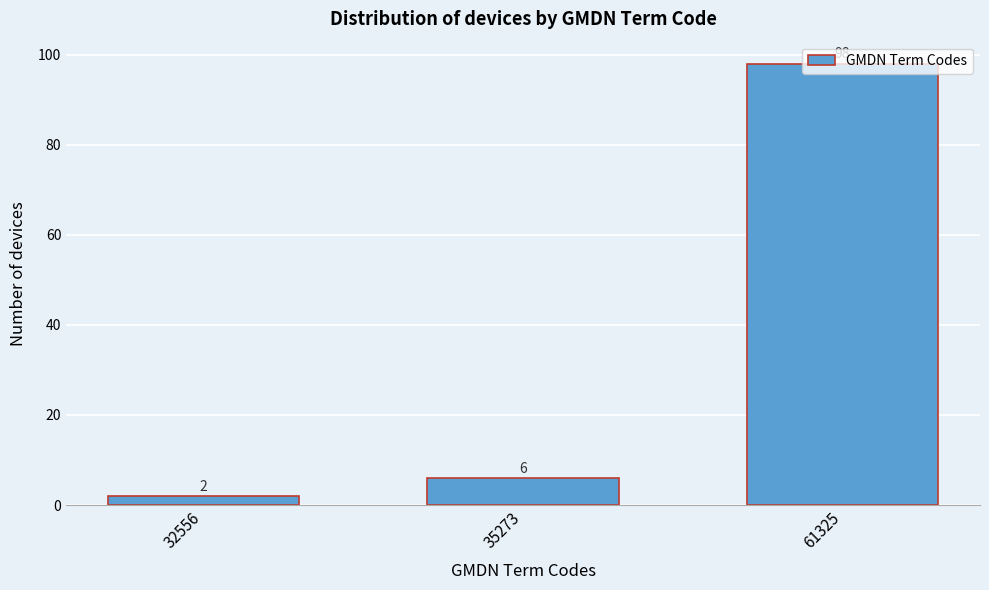

What is the average value?

35